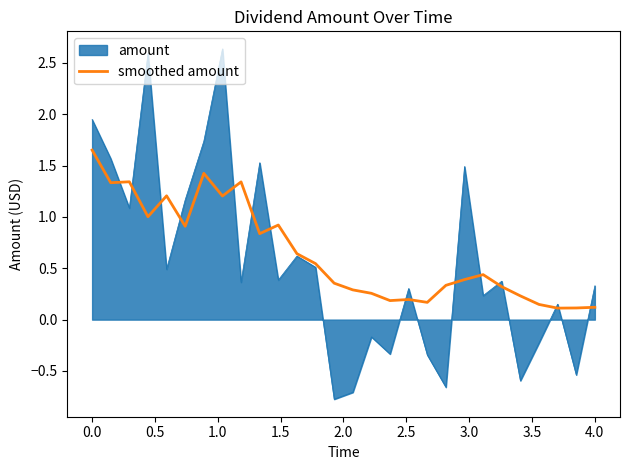

What is the maximum value shown in the chart?

2.6